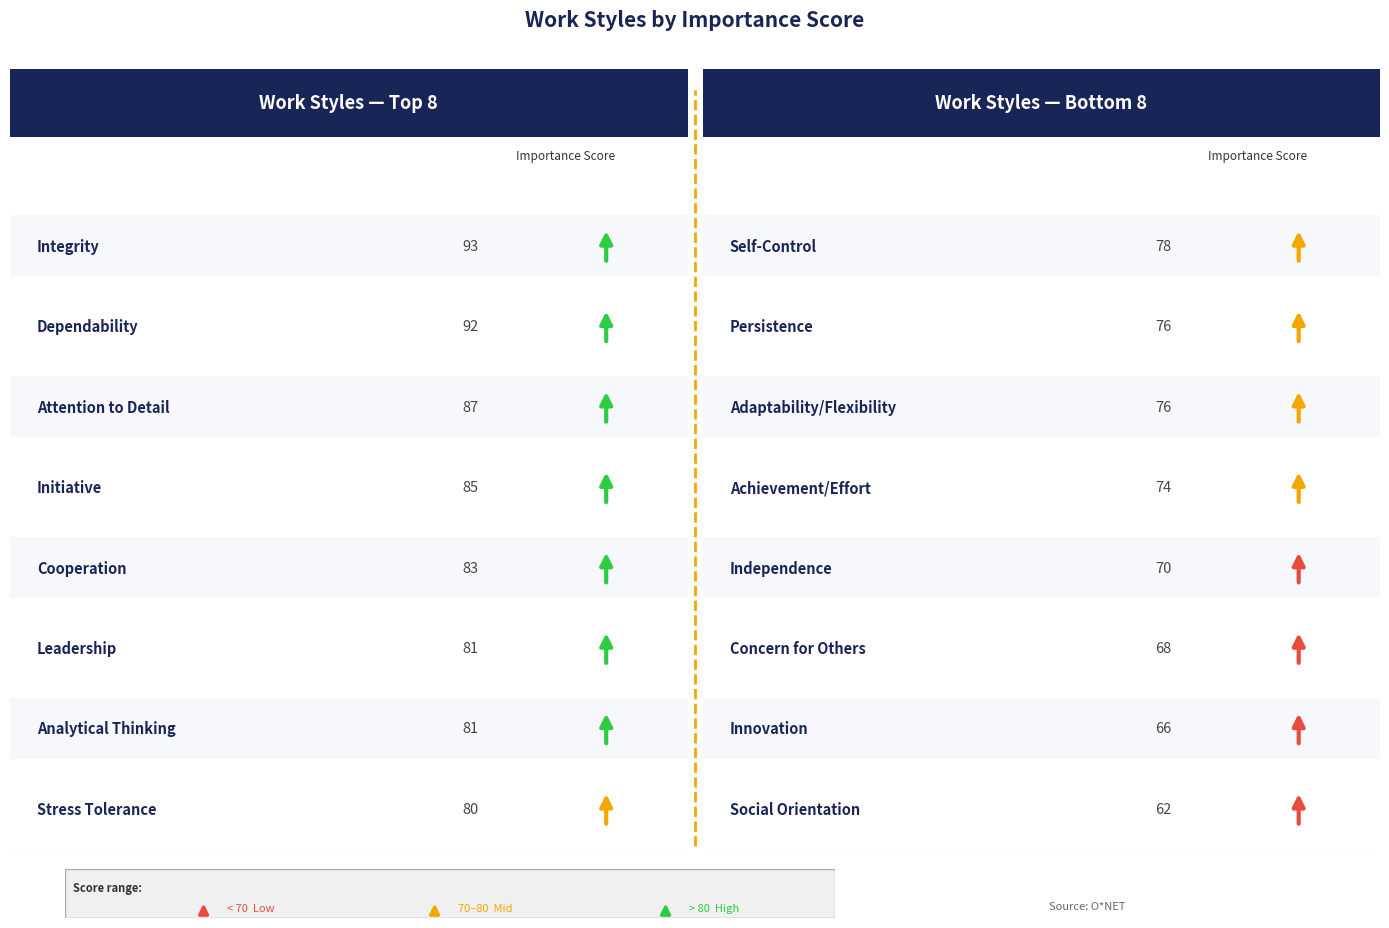

Count the number of values greater than 80.

7